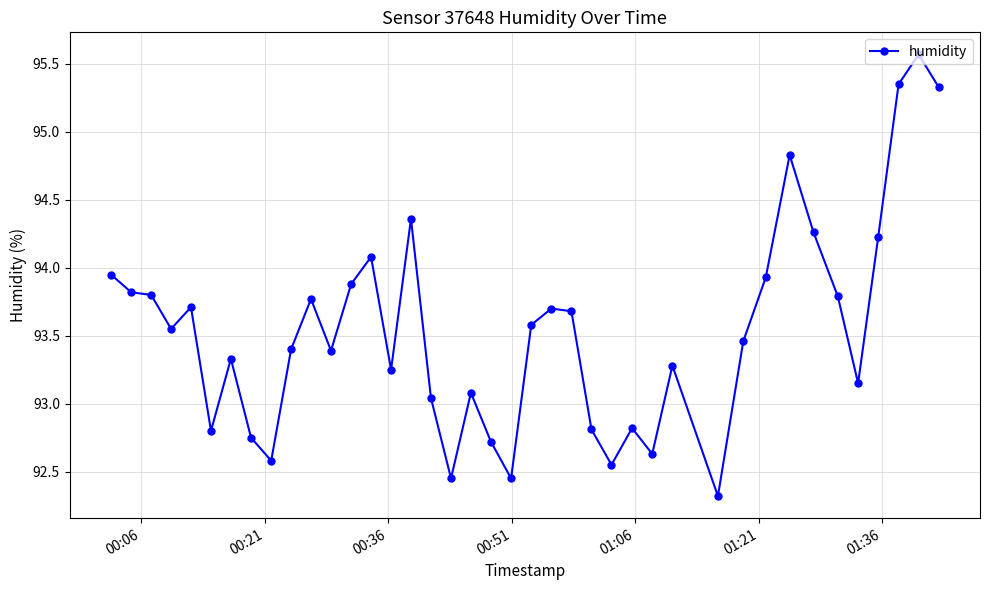

What is the minimum value shown in the chart?

92.3